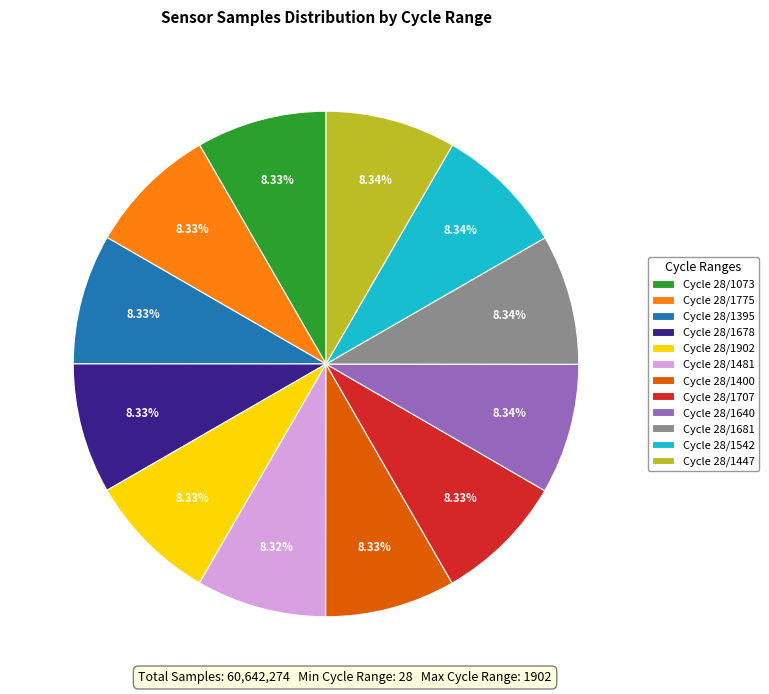

Does any single category account for the majority?

No